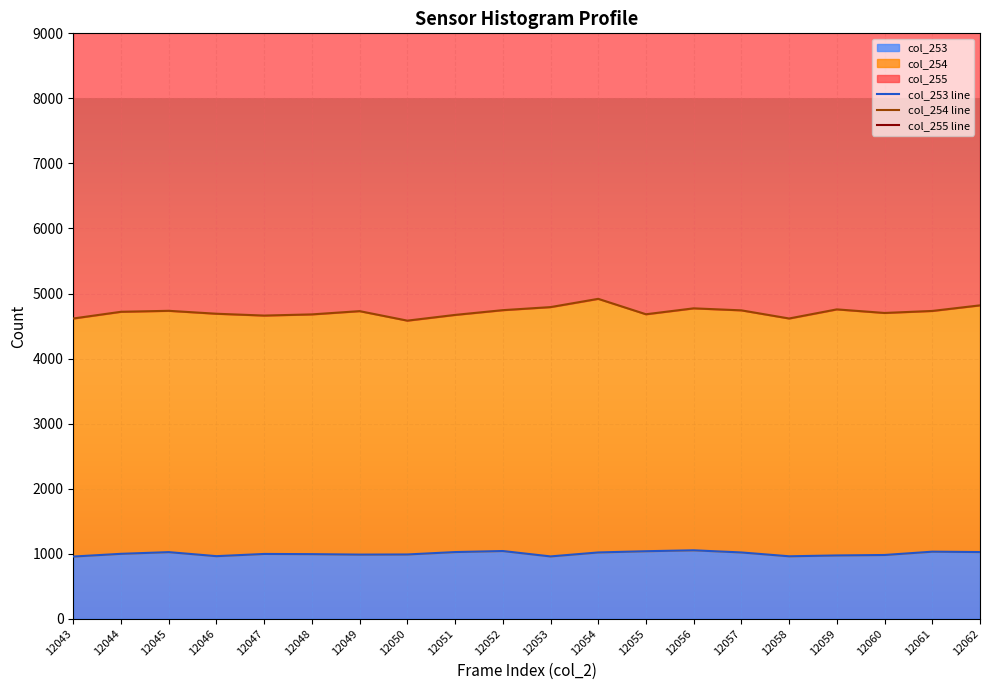

What is the lowest value of the col_253 series?

956